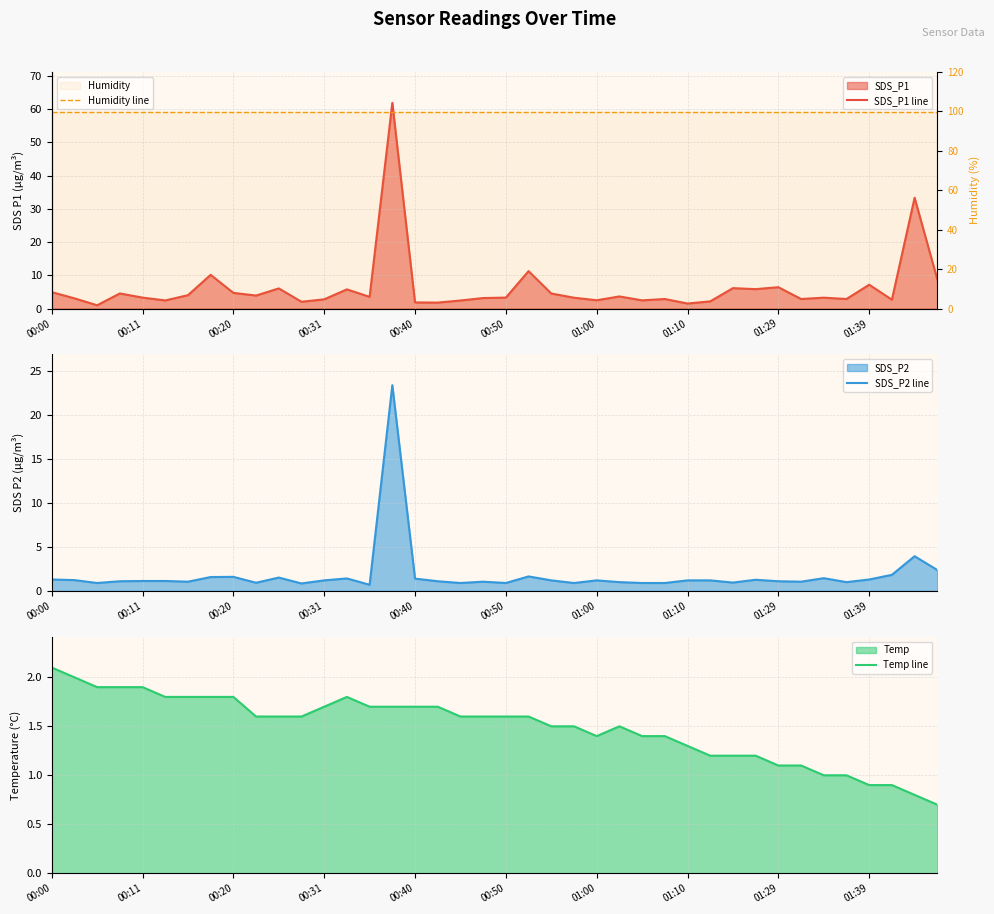

Which category has the lowest value across all series?

14